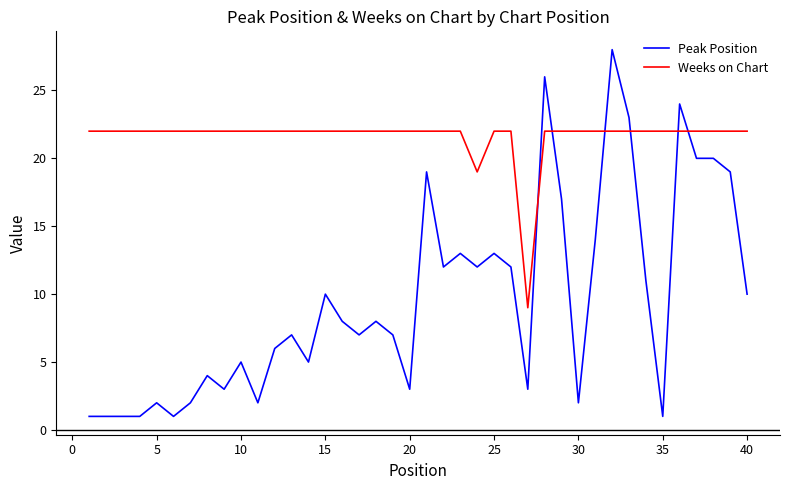

At how many categories does at least one series exceed 17?

39